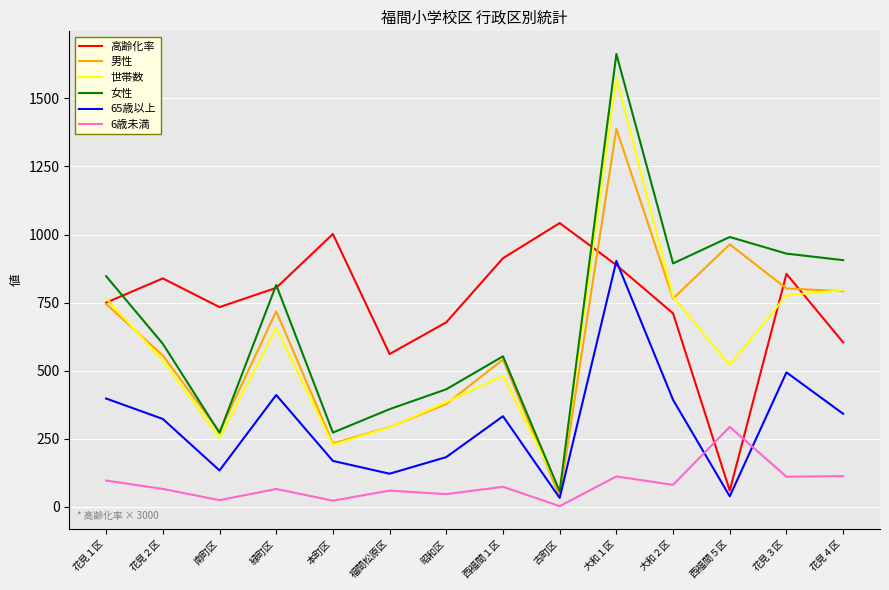

Is the value of 男性 at 花見４区 greater than the value of 世帯数 at 福間松原区?

Yes